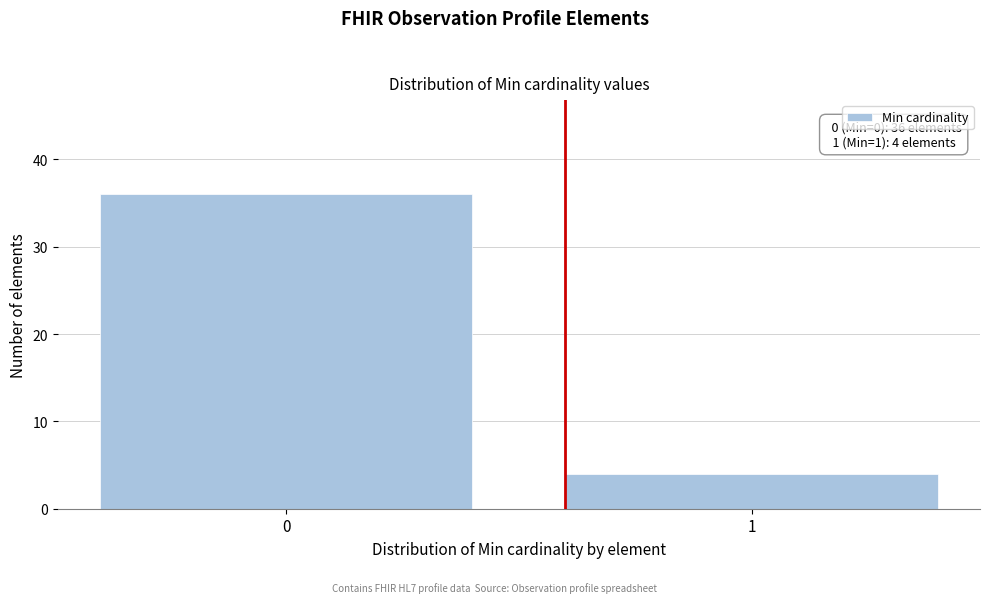

Reading left to right, what are all the values shown in this chart?

0=36	1=4